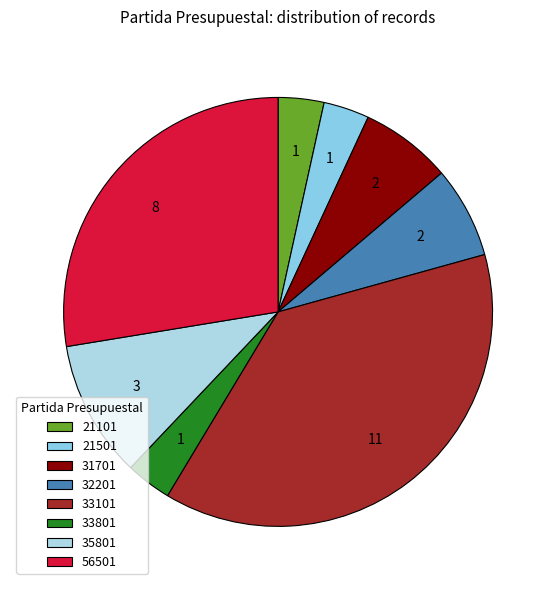

Is there a majority slice in this chart?

No